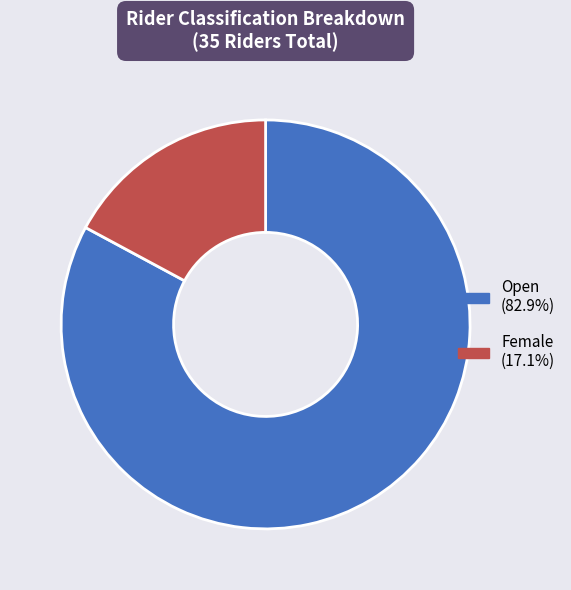

Is the sum of Female and Open greater than half?

Yes